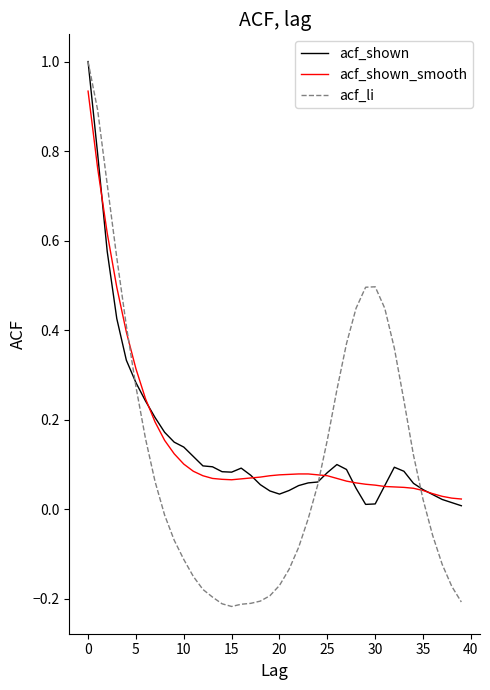

What is the greatest value displayed?

1.0